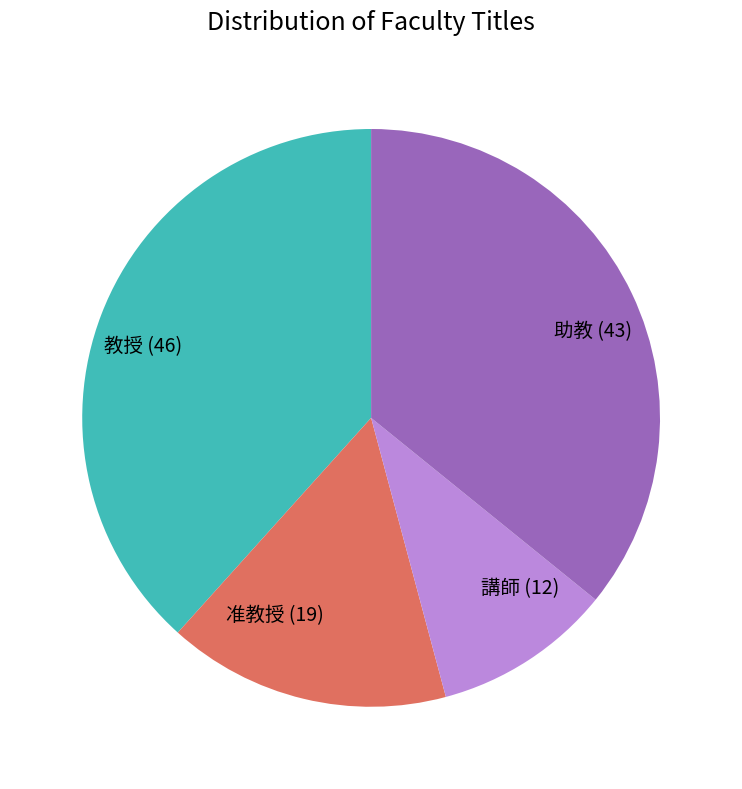

What is the largest slice in the pie chart?

教授